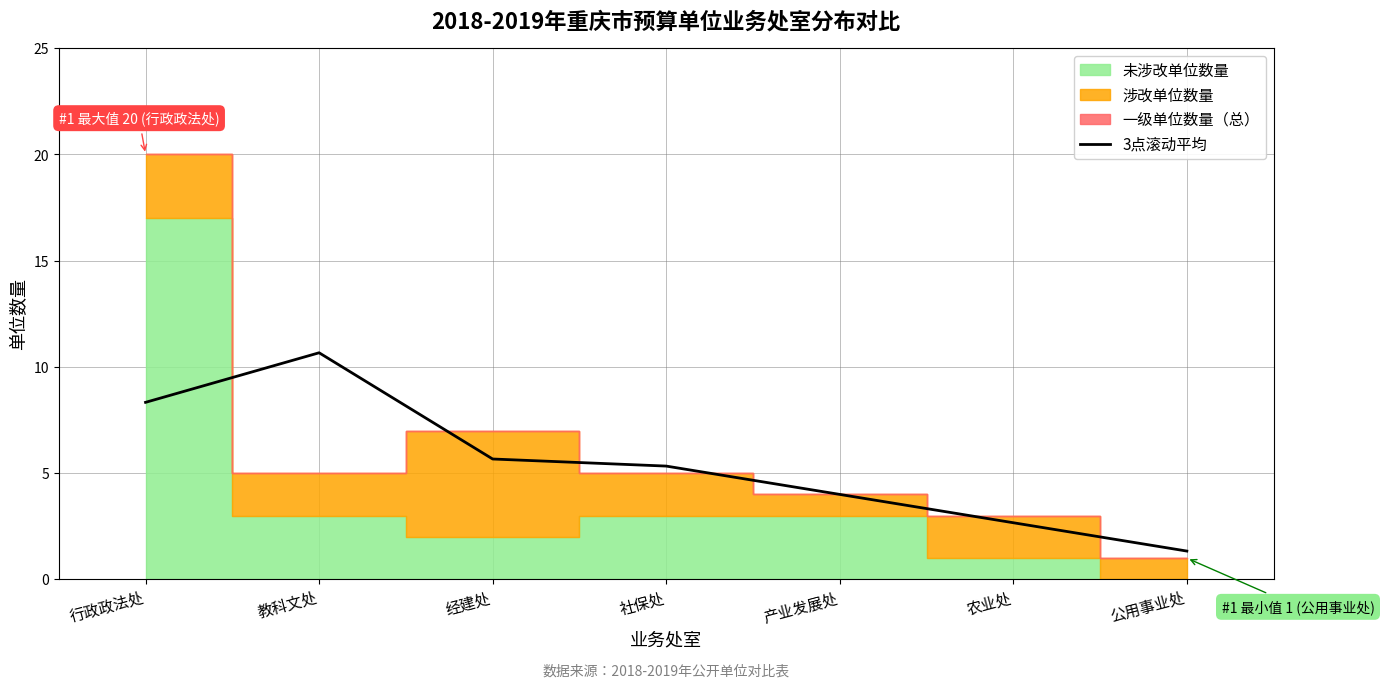

At which label does 3点滚动平均 reach its minimum?

公用事业处